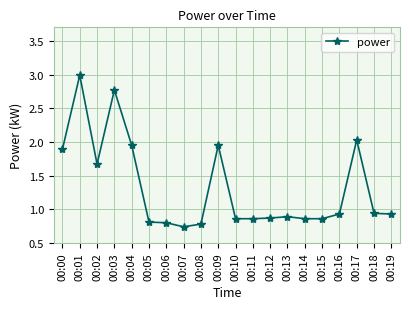

Read the value at 00:17.

2.0